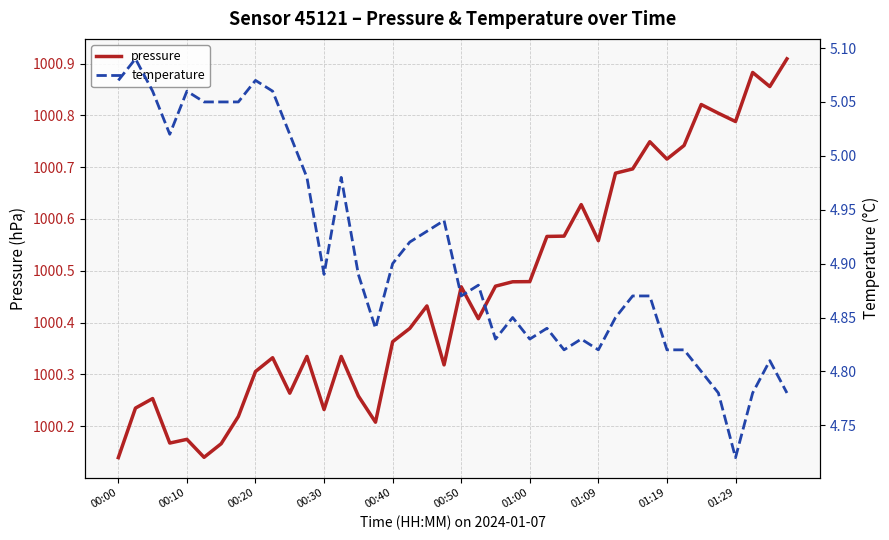

What is the label of the 1st point from the left?

00:00